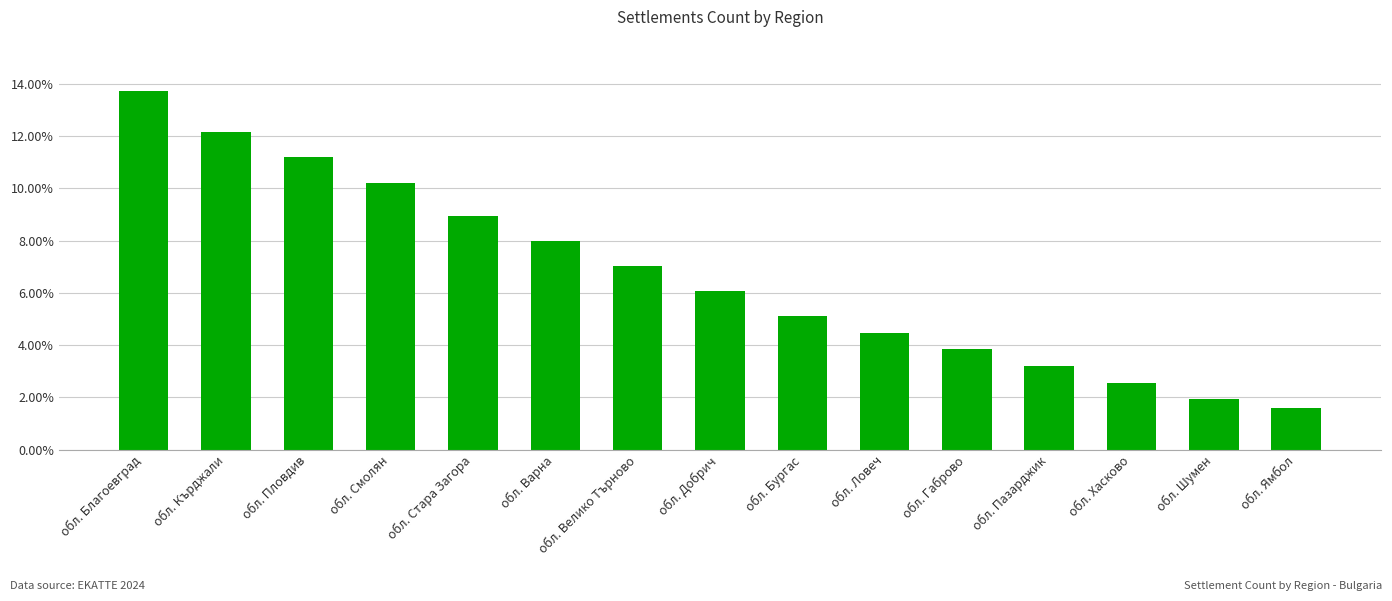

Reading left to right, transcribe all the data shown in this chart.

0.1	0.1	0.1	0.1	0.1	0.1	0.1	0.1	0.1	0.0	0.0	0.0	0.0	0.0	0.0